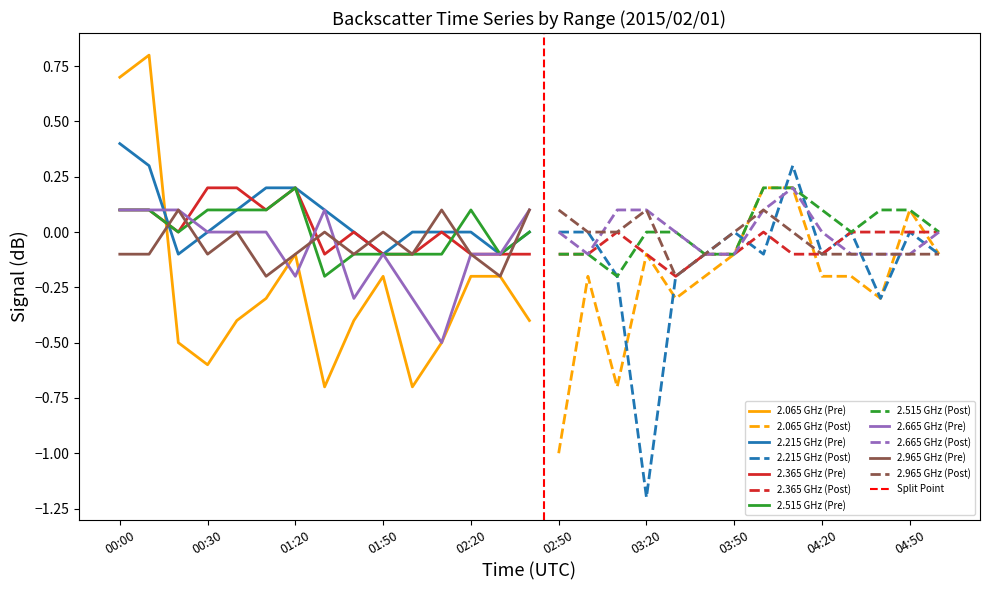

How many series are shown in this chart?

6